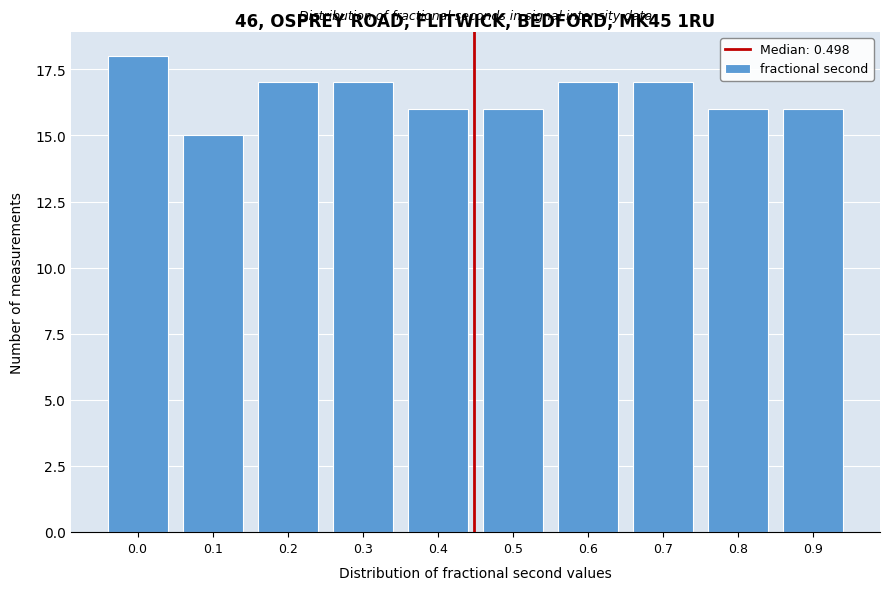

Reading left to right, extract all data points from this chart.

0.0=18	0.1=15	0.2=17	0.3=17	0.4=16	0.5=16	0.6=17	0.7=17	0.8=16	0.9=16